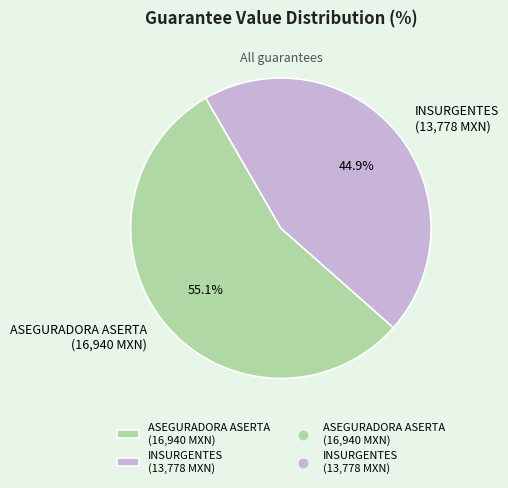

Do ASEGURADORA ASERTA (16,940 MXN) and INSURGENTES (13,778 MXN) together represent more than half of the pie?

Yes